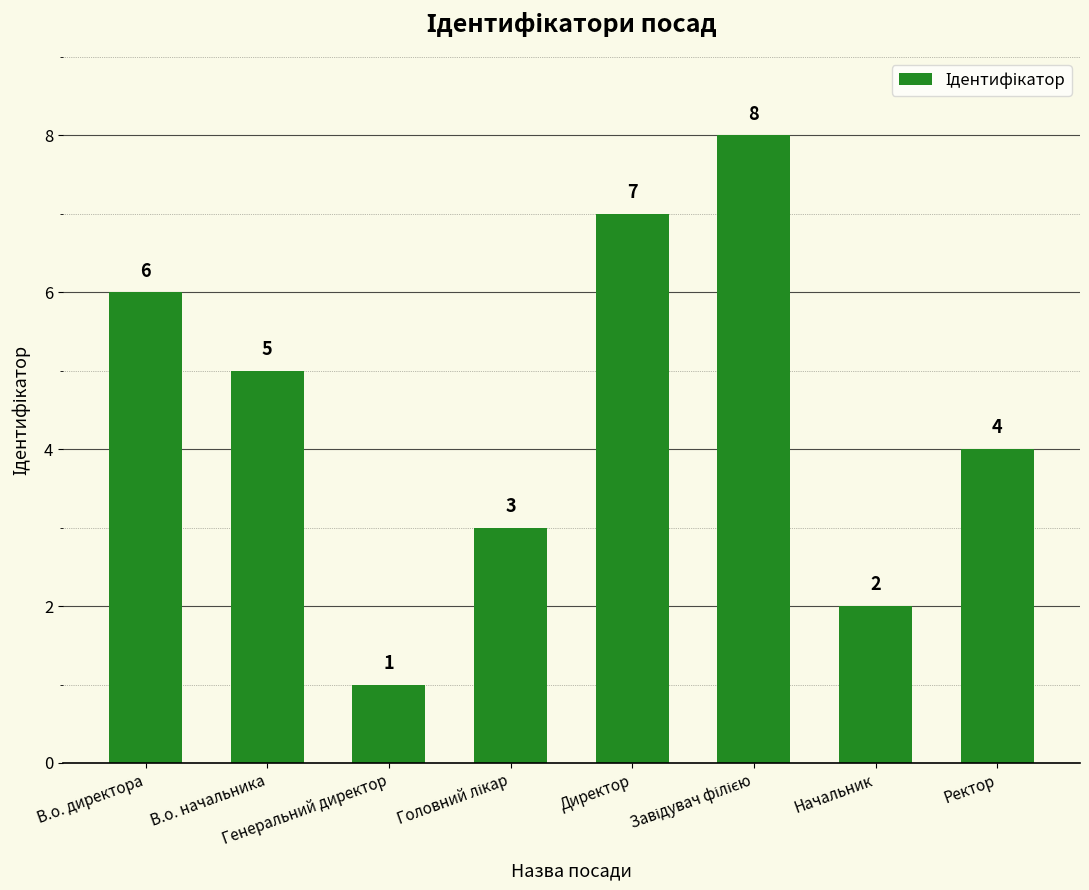

The value at Ректор is 4. True or false?

True